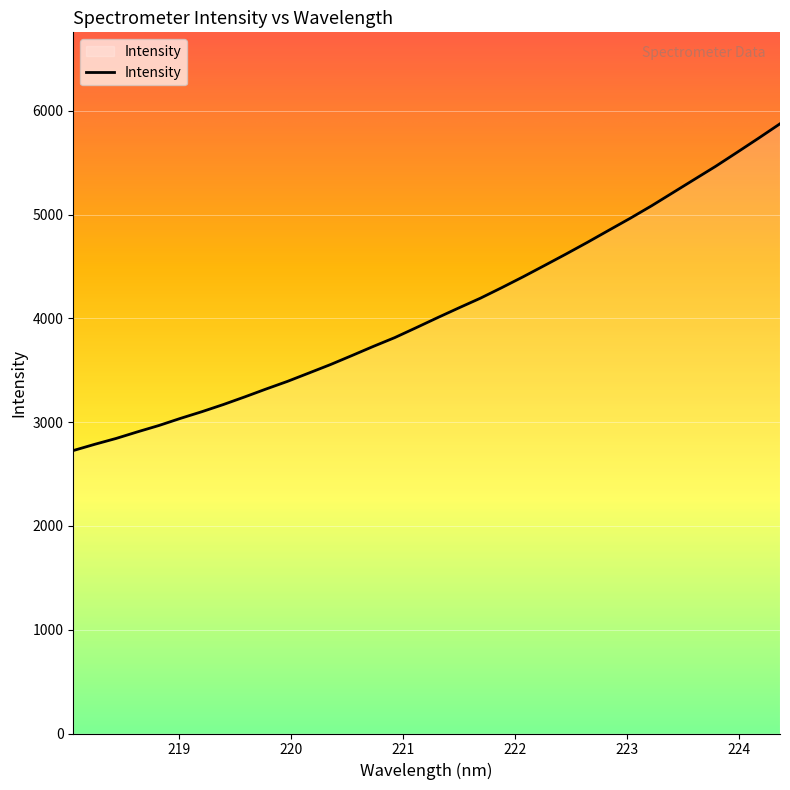

What is the smallest value displayed?

2726.1